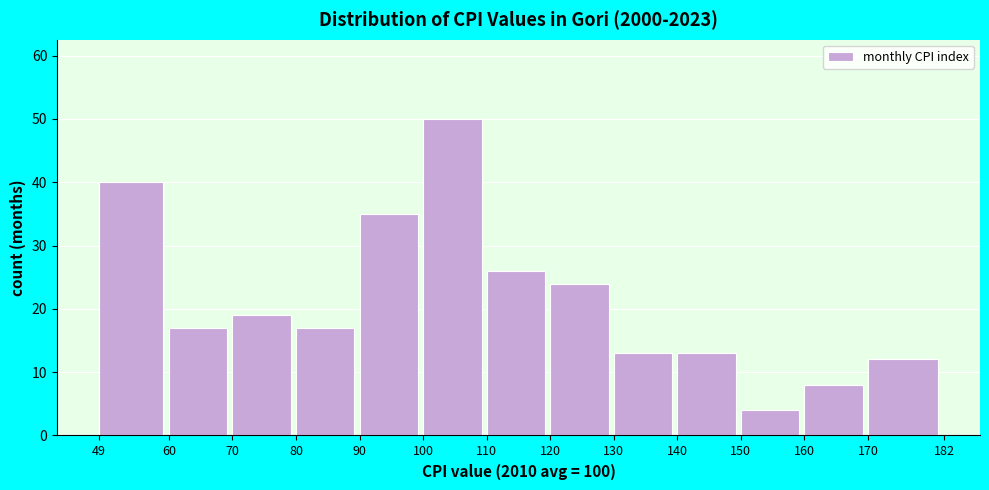

Reading left to right, transcribe this chart: for each bar, give the range it covers on the x-axis and its height. The values are not printed on the chart, so give them approximately, as read against the axis.

49 to 60: 40
60 to 70: 17
70 to 80: 19
80 to 90: 17
90 to 100: 35
100 to 110: 50
110 to 120: 26
120 to 130: 24
130 to 140: 13
140 to 150: 13
150 to 160: 4
160 to 170: 8
170 to 182: 12